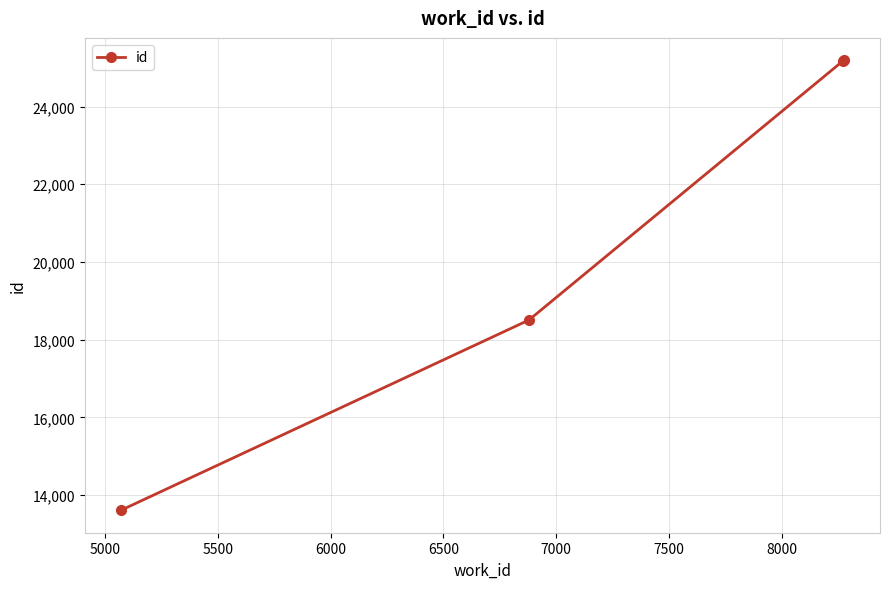

What is the sum of all values?

82468